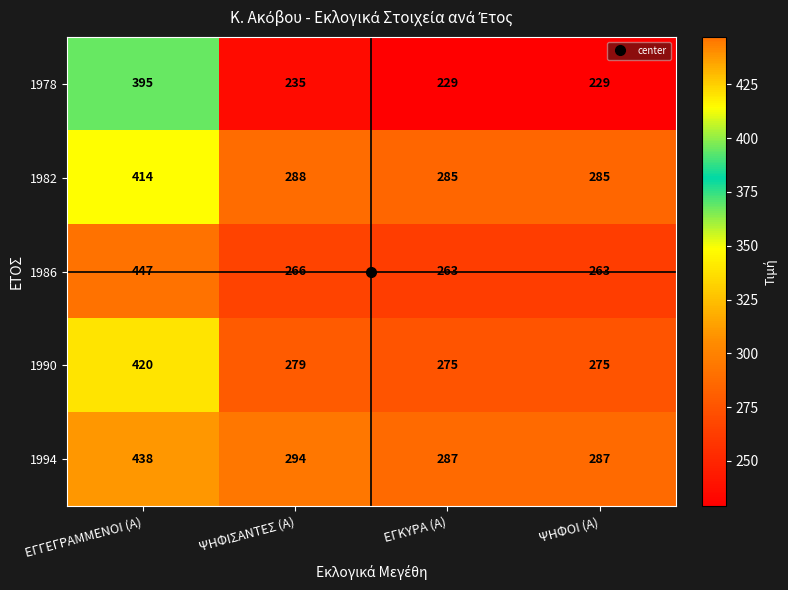

How many series are shown in this chart?

5